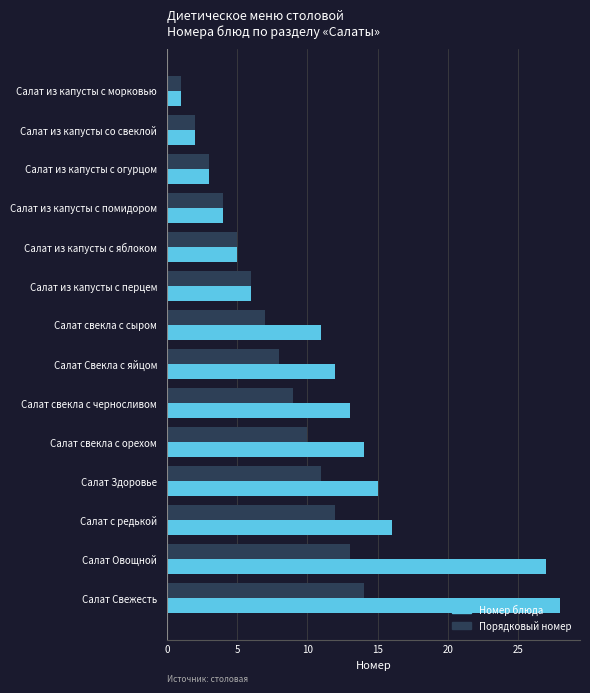

What is the difference between the Порядковый номер values at Салат свекла с черносливом and Салат из капусты со свеклой?

7